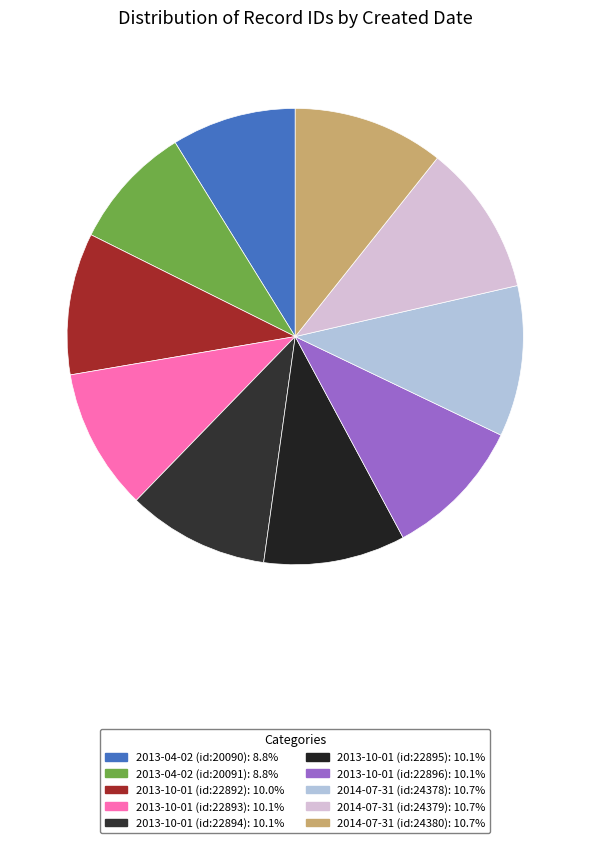

How many slices are in this pie chart?

10